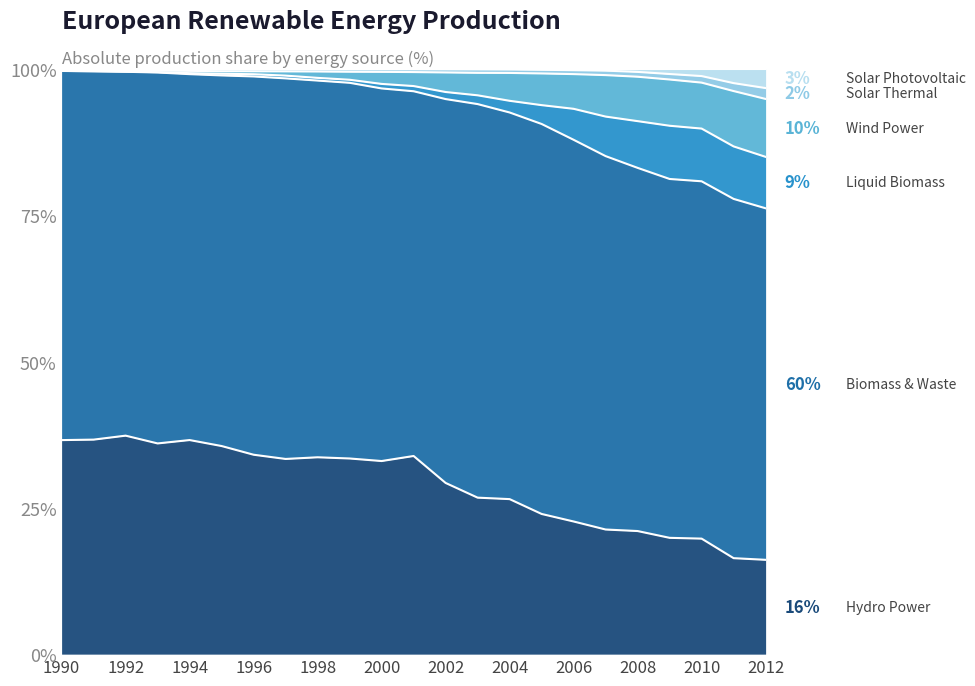

What is the value of the Solar Photovoltaic point at the 22nd from the left?

97.6